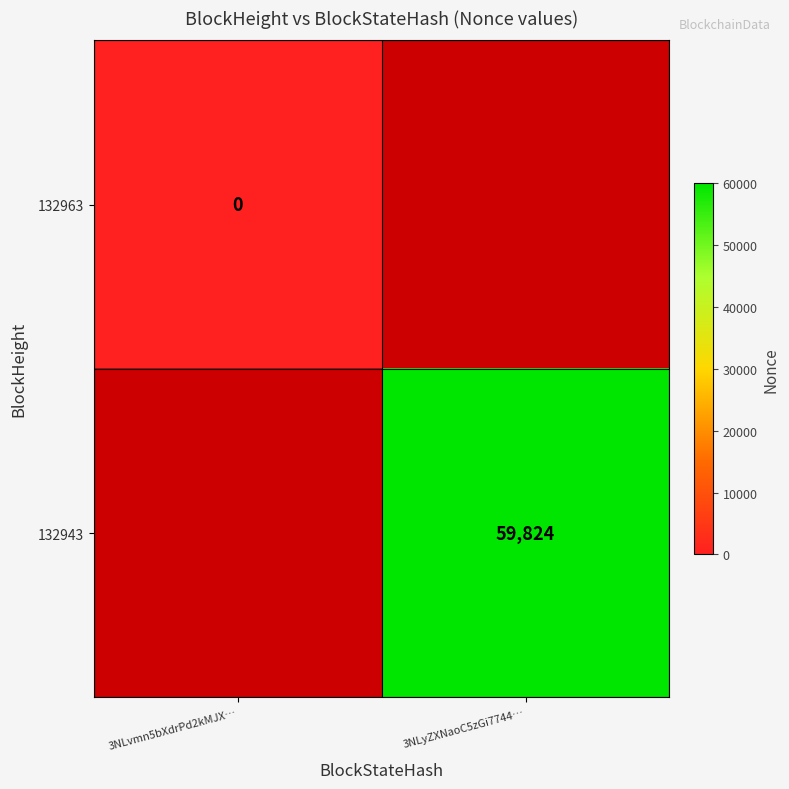

Is it true that 132943 equals 25420 at 3NLyZXNaoC5zGi7744…?

False